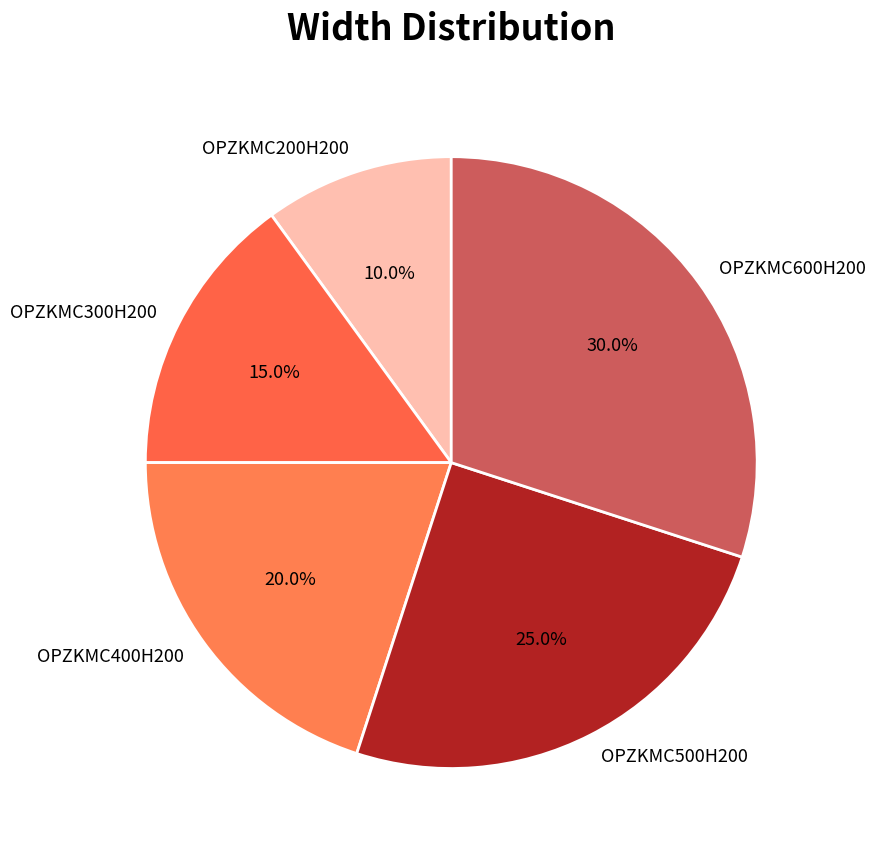

Which has a higher value, OPZKMC300H200 or OPZKMC200H200?

OPZKMC300H200